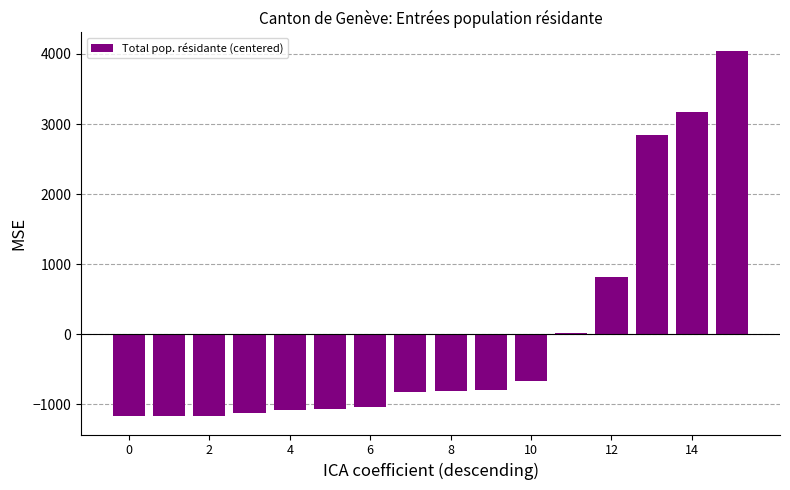

What is the difference between the maximum and minimum values?

5215.0